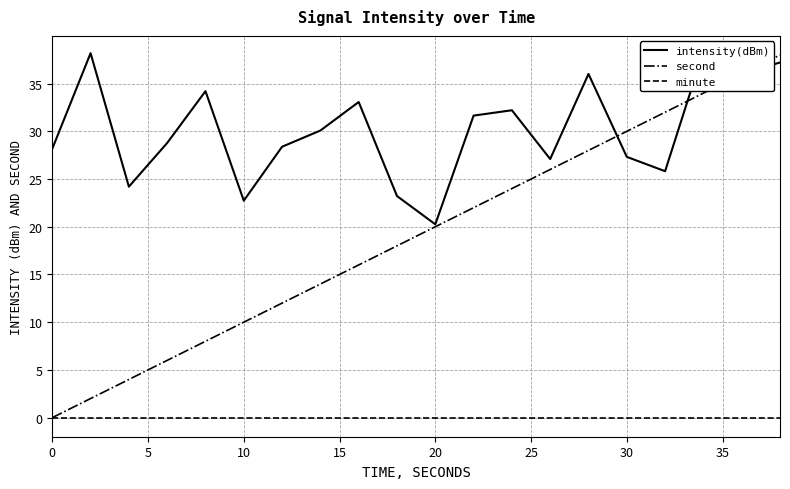

Which series has the largest range (max minus min)?

second